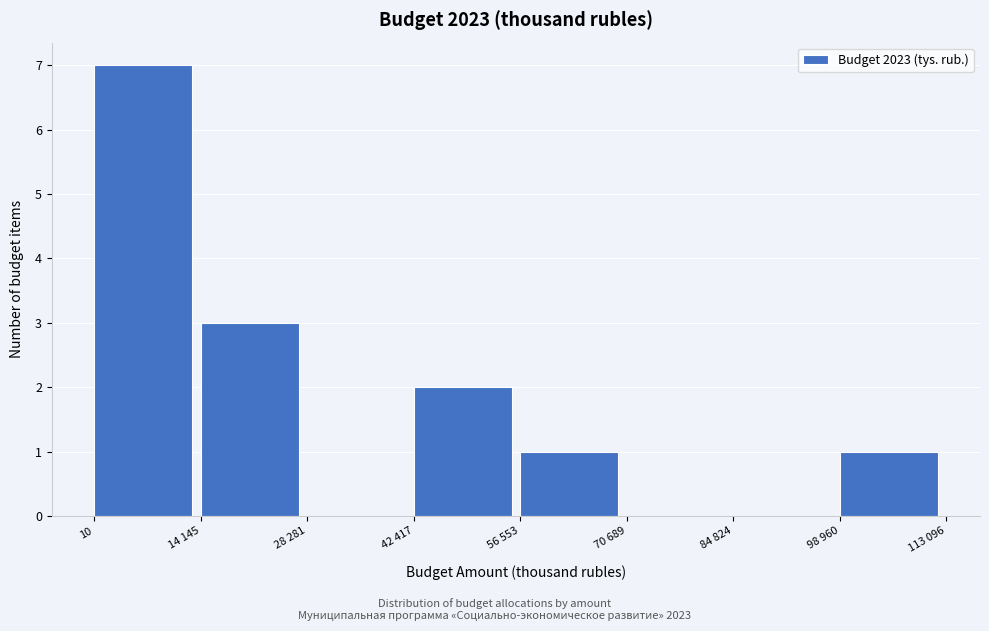

Reading left to right, extract all data points from this chart.

10=7	14 145=3	28 281=0	42 417=2	56 553=1	70 689=0	84 824=0	98 960=1